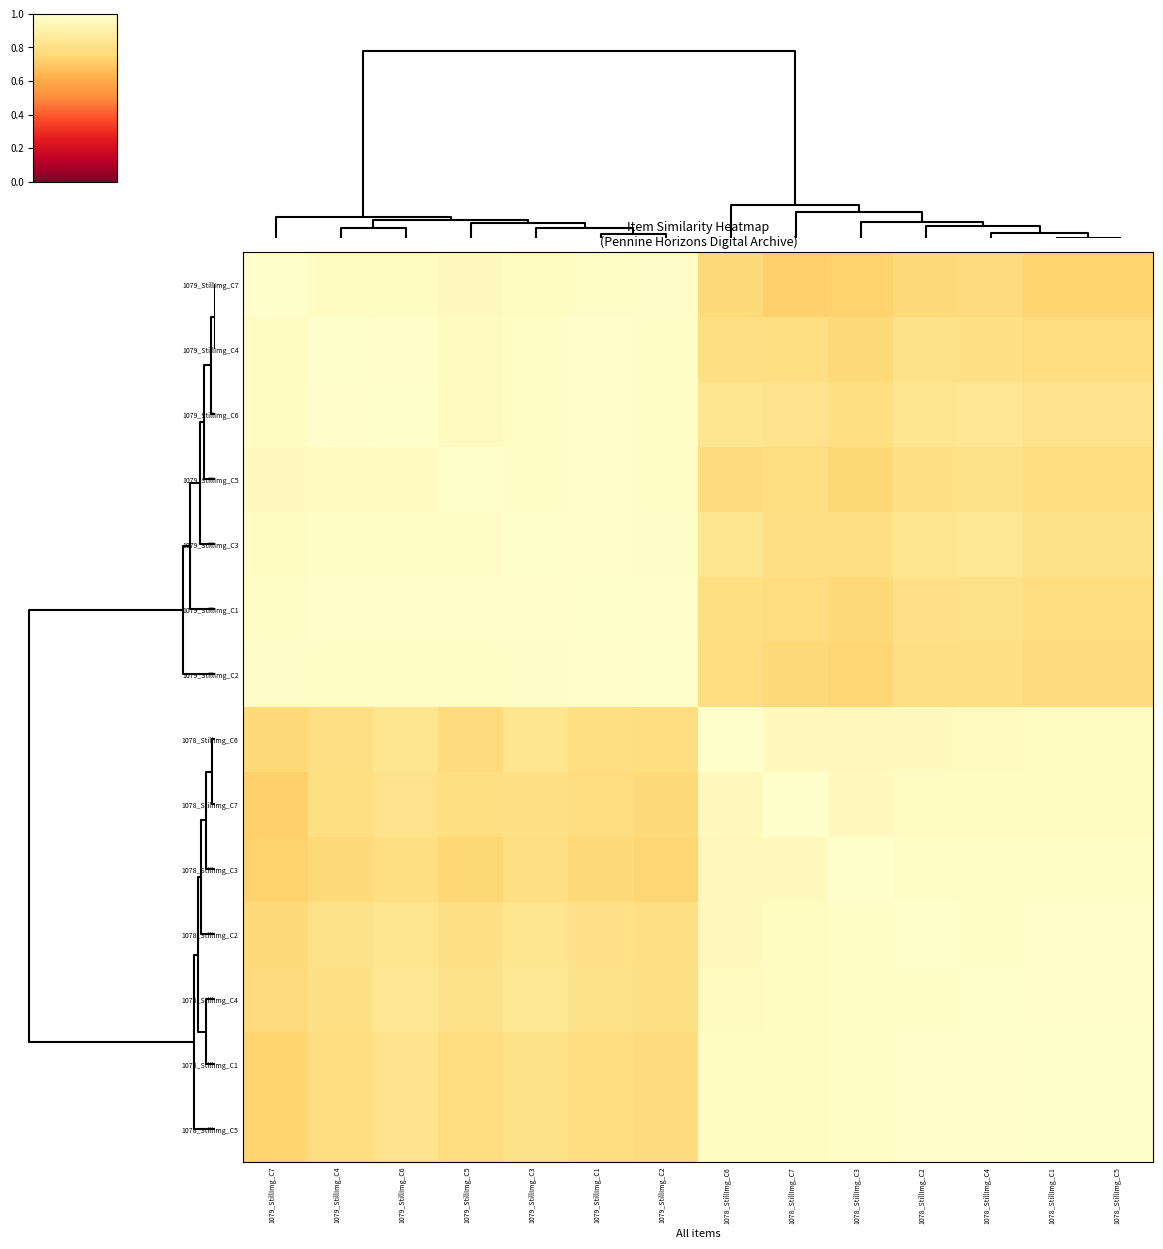

Reading left to right, list all the values displayed in this chart.

1079_StillImg_C7: 1079_StillImg_C7=1.0	1079_StillImg_C4=1.0	1079_StillImg_C6=1.0	1079_StillImg_C5=1.0	1079_StillImg_C3=1.0	1079_StillImg_C1=1.0	1079_StillImg_C2=1.0	1078_StillImg_C6=0.8	1078_StillImg_C7=0.7	1078_StillImg_C3=0.7	1078_StillImg_C2=0.8	1078_StillImg_C4=0.8	1078_StillImg_C1=0.7	1078_StillImg_C5=0.7
1079_StillImg_C4: 1079_StillImg_C7=1.0	1079_StillImg_C4=1.0	1079_StillImg_C6=1.0	1079_StillImg_C5=1.0	1079_StillImg_C3=1.0	1079_StillImg_C1=1.0	1079_StillImg_C2=1.0	1078_StillImg_C6=0.8	1078_StillImg_C7=0.8	1078_StillImg_C3=0.8	1078_StillImg_C2=0.8	1078_StillImg_C4=0.8	1078_StillImg_C1=0.8	1078_StillImg_C5=0.8
1079_StillImg_C6: 1079_StillImg_C7=1.0	1079_StillImg_C4=1.0	1079_StillImg_C6=1.0	1079_StillImg_C5=1.0	1079_StillImg_C3=1.0	1079_StillImg_C1=1.0	1079_StillImg_C2=1.0	1078_StillImg_C6=0.8	1078_StillImg_C7=0.8	1078_StillImg_C3=0.8	1078_StillImg_C2=0.8	1078_StillImg_C4=0.8	1078_StillImg_C1=0.8	1078_StillImg_C5=0.8
1079_StillImg_C5: 1079_StillImg_C7=1.0	1079_StillImg_C4=1.0	1079_StillImg_C6=1.0	1079_StillImg_C5=1.0	1079_StillImg_C3=1.0	1079_StillImg_C1=1.0	1079_StillImg_C2=1.0	1078_StillImg_C6=0.8	1078_StillImg_C7=0.8	1078_StillImg_C3=0.7	1078_StillImg_C2=0.8	1078_StillImg_C4=0.8	1078_StillImg_C1=0.8	1078_StillImg_C5=0.8
1079_StillImg_C3: 1079_StillImg_C7=1.0	1079_StillImg_C4=1.0	1079_StillImg_C6=1.0	1079_StillImg_C5=1.0	1079_StillImg_C3=1.0	1079_StillImg_C1=1.0	1079_StillImg_C2=1.0	1078_StillImg_C6=0.8	1078_StillImg_C7=0.8	1078_StillImg_C3=0.8	1078_StillImg_C2=0.8	1078_StillImg_C4=0.8	1078_StillImg_C1=0.8	1078_StillImg_C5=0.8
1079_StillImg_C1: 1079_StillImg_C7=1.0	1079_StillImg_C4=1.0	1079_StillImg_C6=1.0	1079_StillImg_C5=1.0	1079_StillImg_C3=1.0	1079_StillImg_C1=1.0	1079_StillImg_C2=1.0	1078_StillImg_C6=0.8	1078_StillImg_C7=0.8	1078_StillImg_C3=0.8	1078_StillImg_C2=0.8	1078_StillImg_C4=0.8	1078_StillImg_C1=0.8	1078_StillImg_C5=0.8
1079_StillImg_C2: 1079_StillImg_C7=1.0	1079_StillImg_C4=1.0	1079_StillImg_C6=1.0	1079_StillImg_C5=1.0	1079_StillImg_C3=1.0	1079_StillImg_C1=1.0	1079_StillImg_C2=1.0	1078_StillImg_C6=0.8	1078_StillImg_C7=0.8	1078_StillImg_C3=0.7	1078_StillImg_C2=0.8	1078_StillImg_C4=0.8	1078_StillImg_C1=0.8	1078_StillImg_C5=0.8
1078_StillImg_C6: 1079_StillImg_C7=0.8	1079_StillImg_C4=0.8	1079_StillImg_C6=0.8	1079_StillImg_C5=0.8	1079_StillImg_C3=0.8	1079_StillImg_C1=0.8	1079_StillImg_C2=0.8	1078_StillImg_C6=1.0	1078_StillImg_C7=1.0	1078_StillImg_C3=0.9	1078_StillImg_C2=1.0	1078_StillImg_C4=1.0	1078_StillImg_C1=1.0	1078_StillImg_C5=1.0
1078_StillImg_C7: 1079_StillImg_C7=0.7	1079_StillImg_C4=0.8	1079_StillImg_C6=0.8	1079_StillImg_C5=0.8	1079_StillImg_C3=0.8	1079_StillImg_C1=0.8	1079_StillImg_C2=0.8	1078_StillImg_C6=1.0	1078_StillImg_C7=1.0	1078_StillImg_C3=1.0	1078_StillImg_C2=1.0	1078_StillImg_C4=1.0	1078_StillImg_C1=1.0	1078_StillImg_C5=1.0
1078_StillImg_C3: 1079_StillImg_C7=0.7	1079_StillImg_C4=0.8	1079_StillImg_C6=0.8	1079_StillImg_C5=0.7	1079_StillImg_C3=0.8	1079_StillImg_C1=0.8	1079_StillImg_C2=0.7	1078_StillImg_C6=0.9	1078_StillImg_C7=1.0	1078_StillImg_C3=1.0	1078_StillImg_C2=1.0	1078_StillImg_C4=1.0	1078_StillImg_C1=1.0	1078_StillImg_C5=1.0
1078_StillImg_C2: 1079_StillImg_C7=0.8	1079_StillImg_C4=0.8	1079_StillImg_C6=0.8	1079_StillImg_C5=0.8	1079_StillImg_C3=0.8	1079_StillImg_C1=0.8	1079_StillImg_C2=0.8	1078_StillImg_C6=1.0	1078_StillImg_C7=1.0	1078_StillImg_C3=1.0	1078_StillImg_C2=1.0	1078_StillImg_C4=1.0	1078_StillImg_C1=1.0	1078_StillImg_C5=1.0
1078_StillImg_C4: 1079_StillImg_C7=0.8	1079_StillImg_C4=0.8	1079_StillImg_C6=0.8	1079_StillImg_C5=0.8	1079_StillImg_C3=0.8	1079_StillImg_C1=0.8	1079_StillImg_C2=0.8	1078_StillImg_C6=1.0	1078_StillImg_C7=1.0	1078_StillImg_C3=1.0	1078_StillImg_C2=1.0	1078_StillImg_C4=1.0	1078_StillImg_C1=1.0	1078_StillImg_C5=1.0
1078_StillImg_C1: 1079_StillImg_C7=0.7	1079_StillImg_C4=0.8	1079_StillImg_C6=0.8	1079_StillImg_C5=0.8	1079_StillImg_C3=0.8	1079_StillImg_C1=0.8	1079_StillImg_C2=0.8	1078_StillImg_C6=1.0	1078_StillImg_C7=1.0	1078_StillImg_C3=1.0	1078_StillImg_C2=1.0	1078_StillImg_C4=1.0	1078_StillImg_C1=1.0	1078_StillImg_C5=1.0
1078_StillImg_C5: 1079_StillImg_C7=0.7	1079_StillImg_C4=0.8	1079_StillImg_C6=0.8	1079_StillImg_C5=0.8	1079_StillImg_C3=0.8	1079_StillImg_C1=0.8	1079_StillImg_C2=0.8	1078_StillImg_C6=1.0	1078_StillImg_C7=1.0	1078_StillImg_C3=1.0	1078_StillImg_C2=1.0	1078_StillImg_C4=1.0	1078_StillImg_C1=1.0	1078_StillImg_C5=1.0